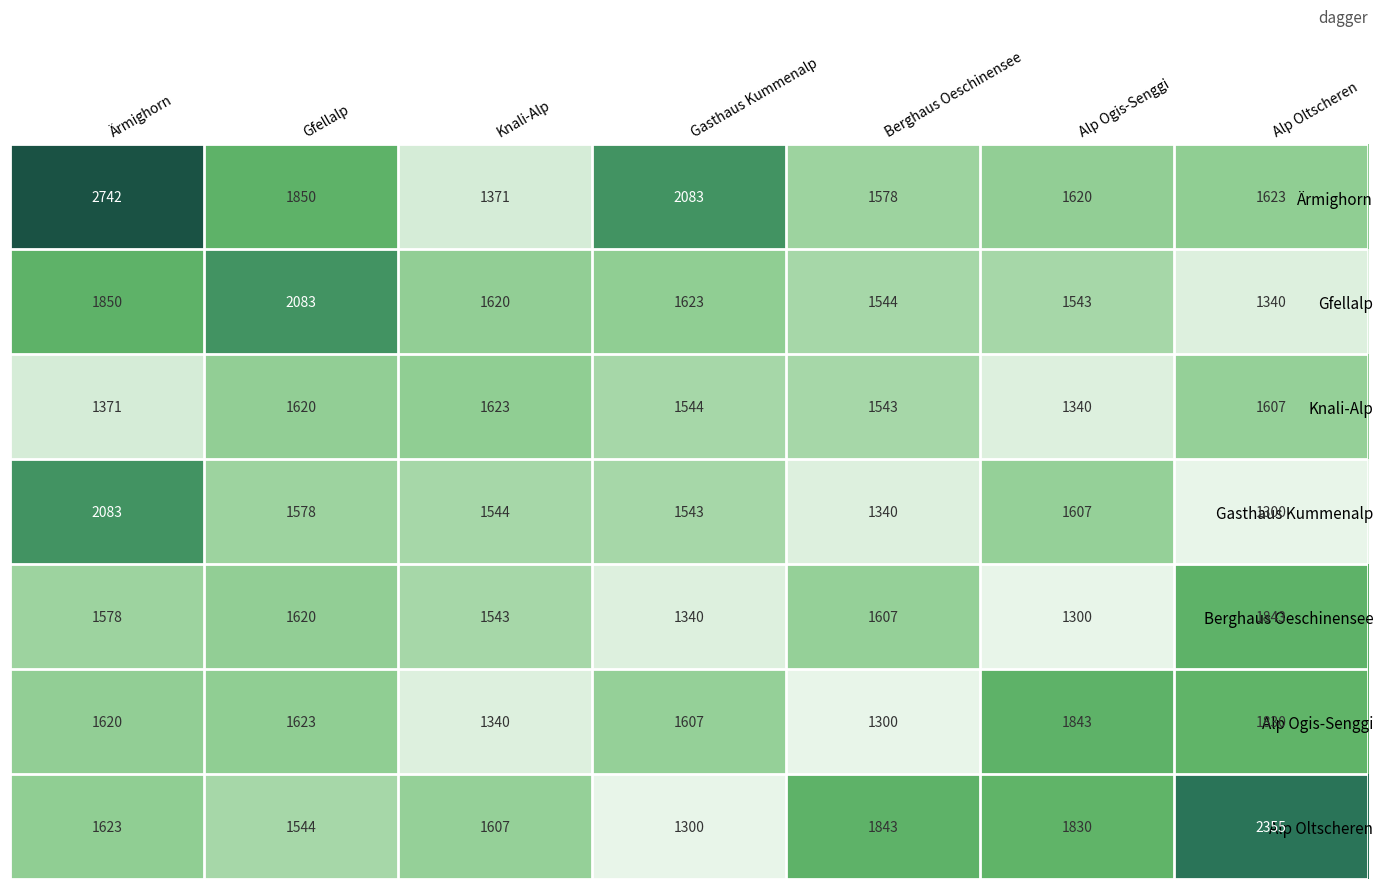

Which series has the largest total across all categories?

Ärmighorn